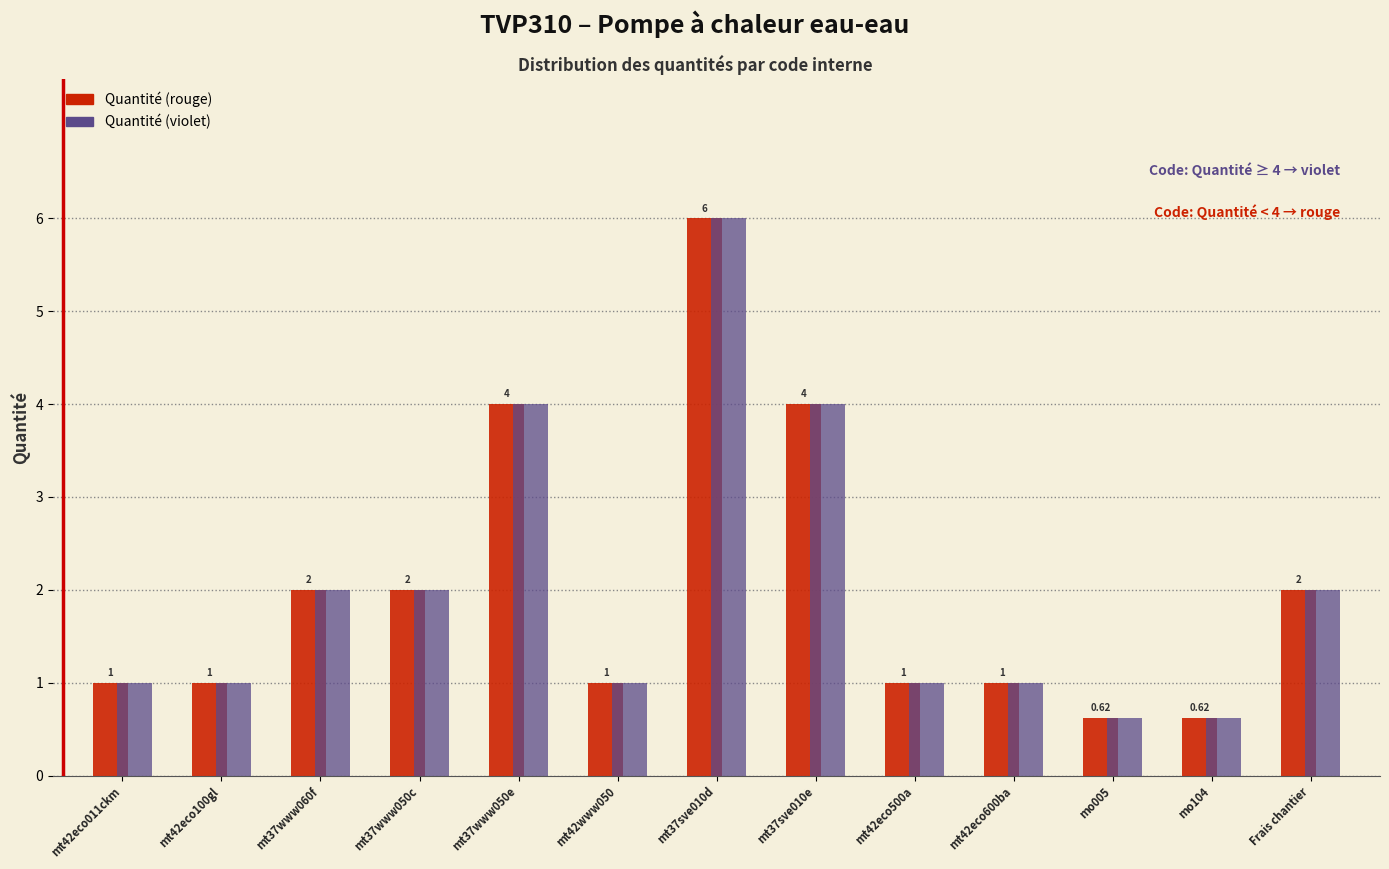

Is the value of Quantité (violet) at mo005 greater than the value of Quantité (rouge) at mt37www060f?

No